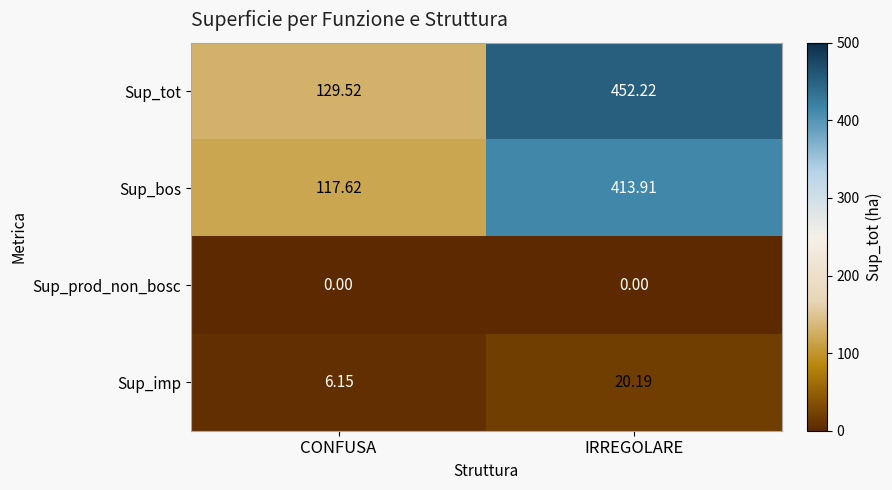

At which label does Sup_imp reach its peak?

IRREGOLARE